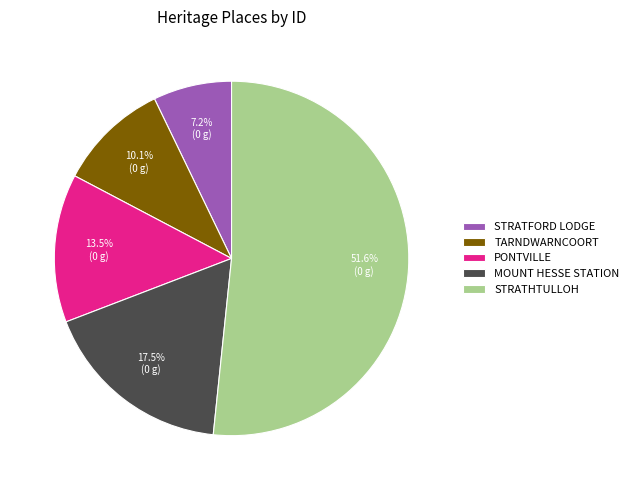

Which category has the smallest portion of the pie?

STRATFORD LODGE